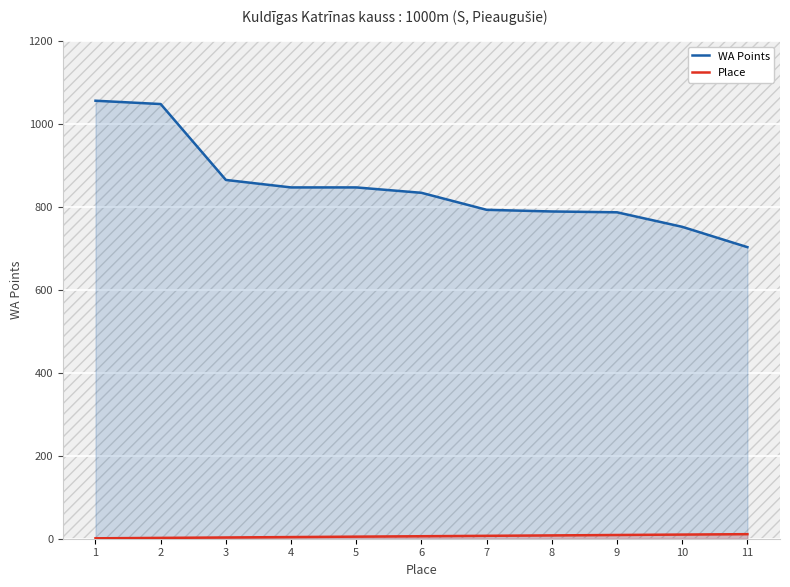

True or false: Place has a value of 1 at 4.

False